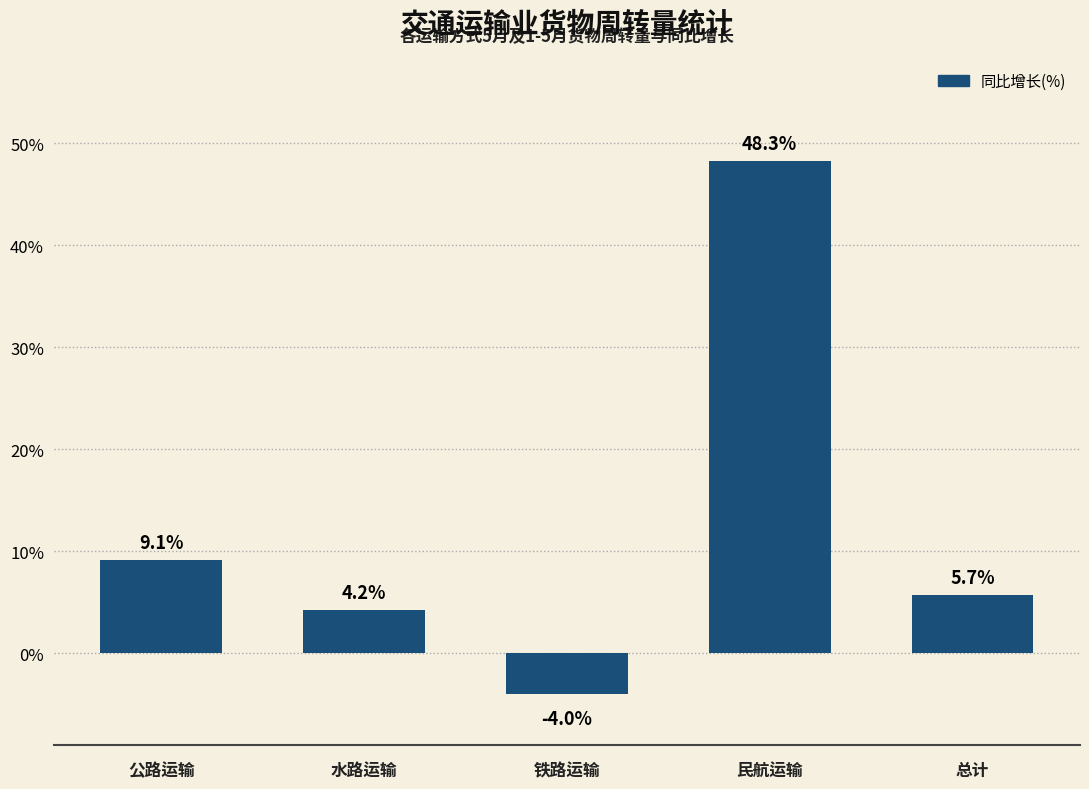

What is the difference between the maximum and minimum values?

52.3